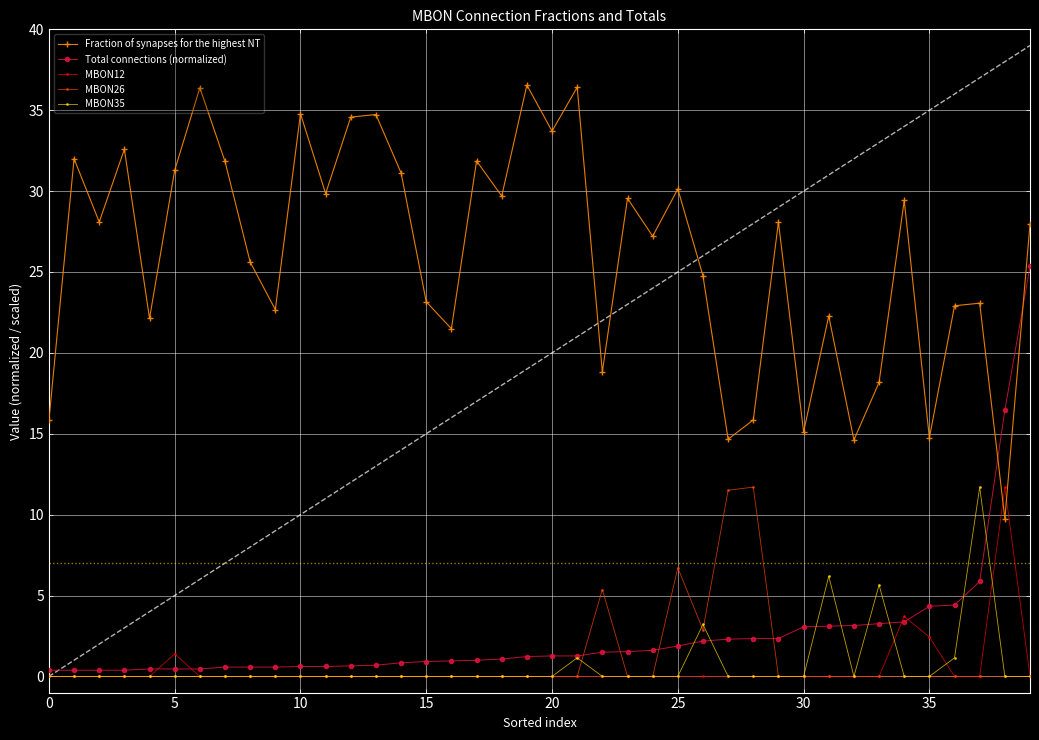

What is the lowest value of the Fraction of synapses for the highest NT series?

9.8